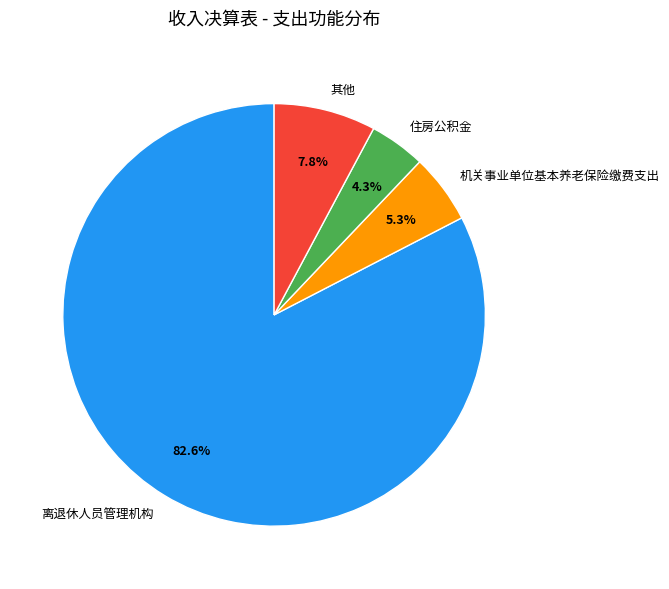

Combined, what portion of the pie is 离退休人员管理机构 and 其他?

90.4%